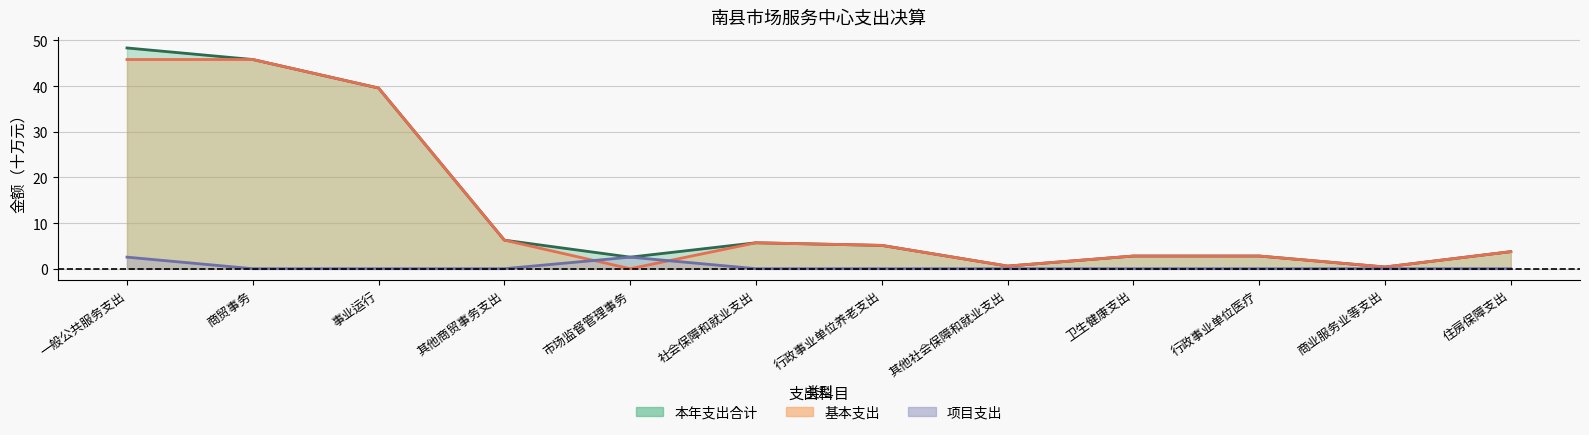

How many lines are shown in the chart?

3